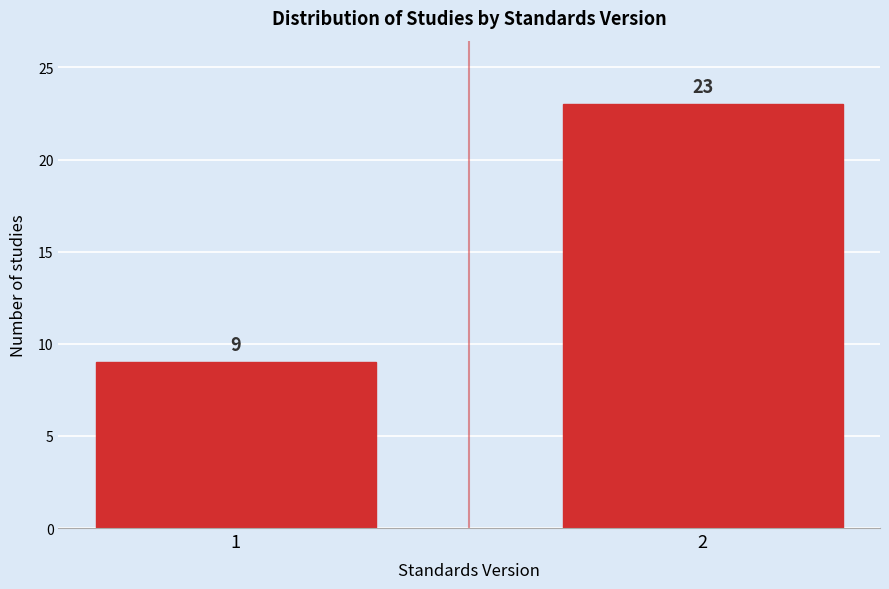

Reading left to right, extract all data points from this chart.

9	23